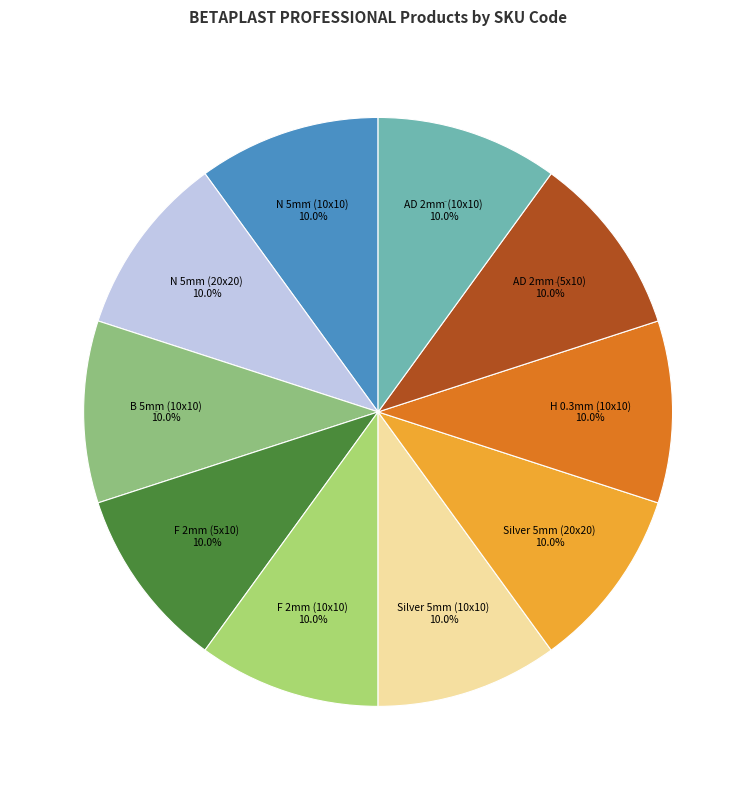

Does Betaplast N 5mm (10x10) represent more than half of the total?

No